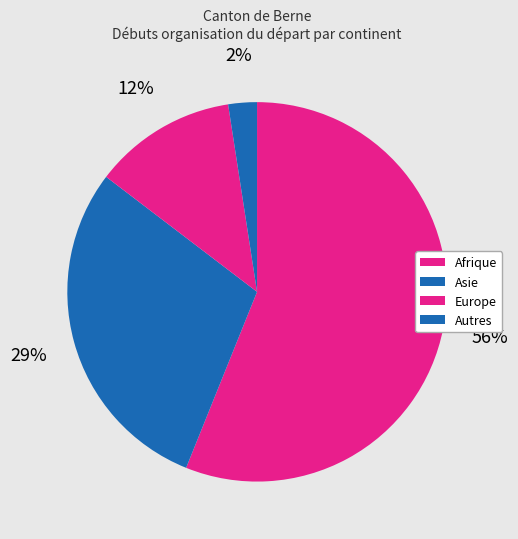

How many slices are in this pie chart?

4